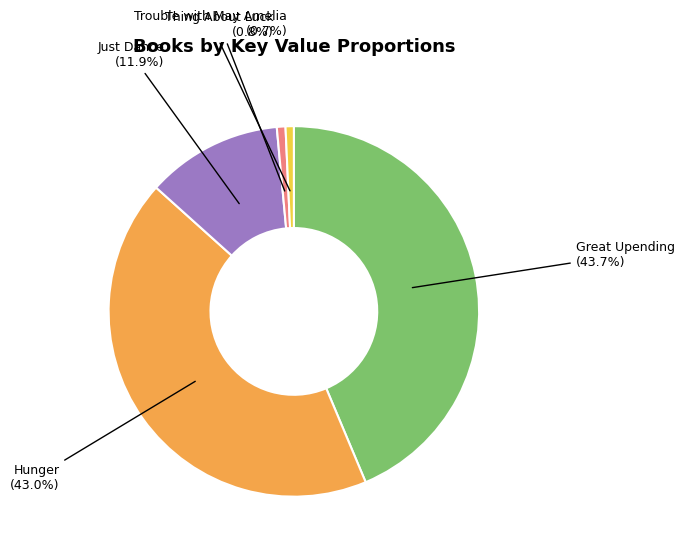

To the nearest percent, what is the combined percentage of Thing About Luck and Trouble with May Amelia?

1%